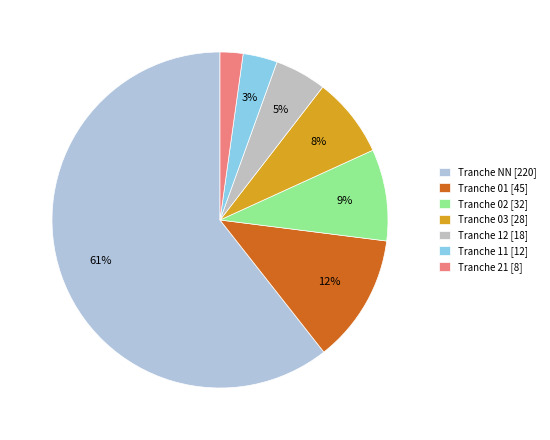

Does any single category account for the majority?

Yes